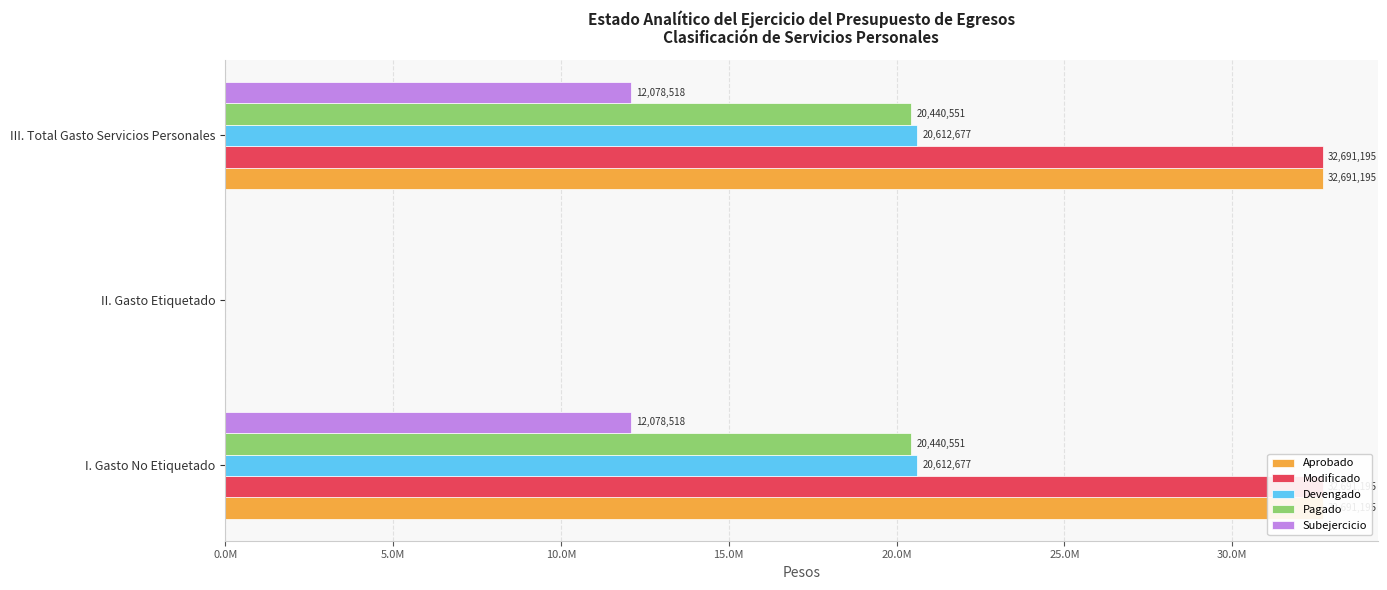

True or false: Modificado has a value of -11021007.5 at II. Gasto Etiquetado.

False